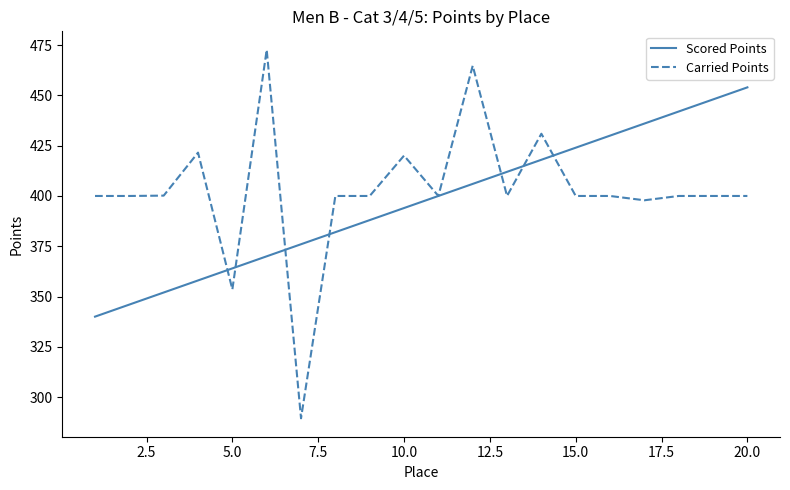

What is the maximum value for Scored Points?

454.0